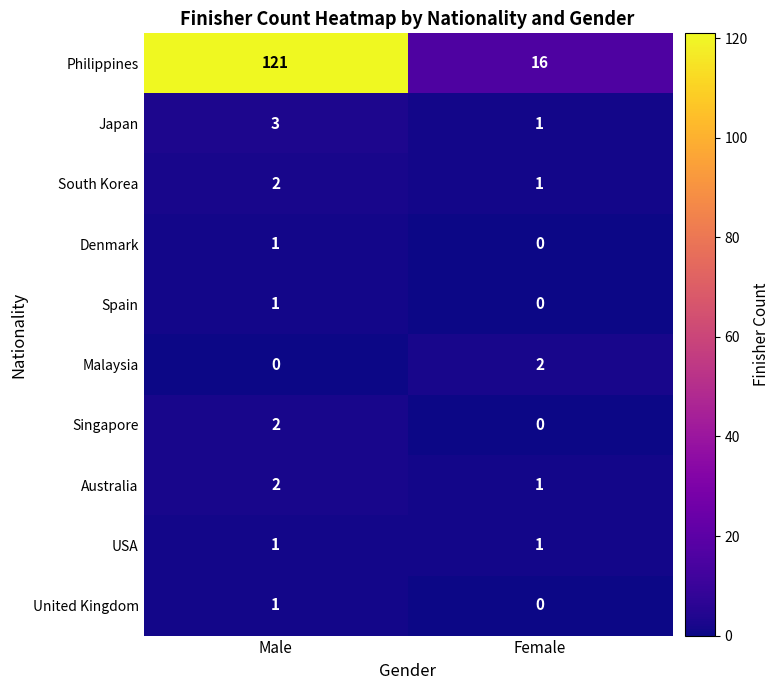

Which category has the highest value across all series?

Male